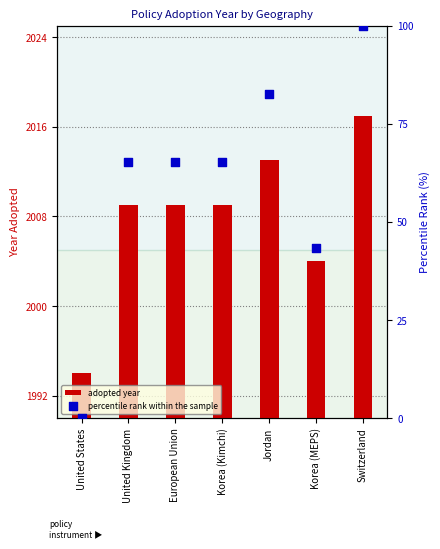

At which category is the sum across all series the highest?

Switzerland